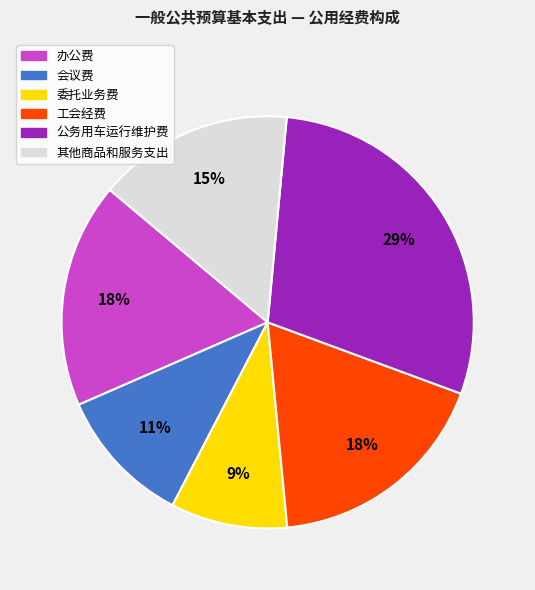

To the nearest percent, what is the combined percentage of 办公费 and 委托业务费?

27%